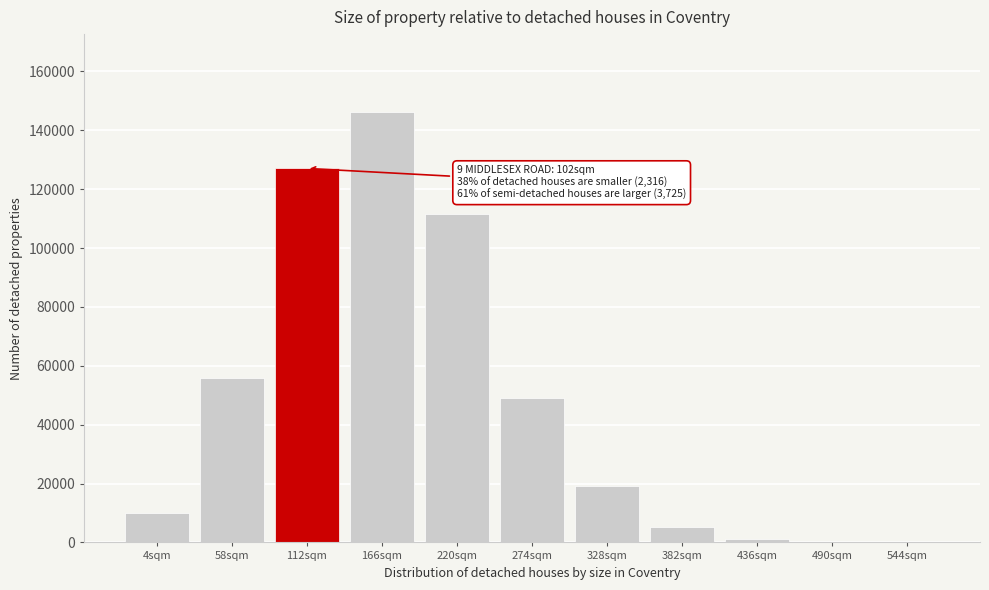

The value at 58sqm is 55886. True or false?

True